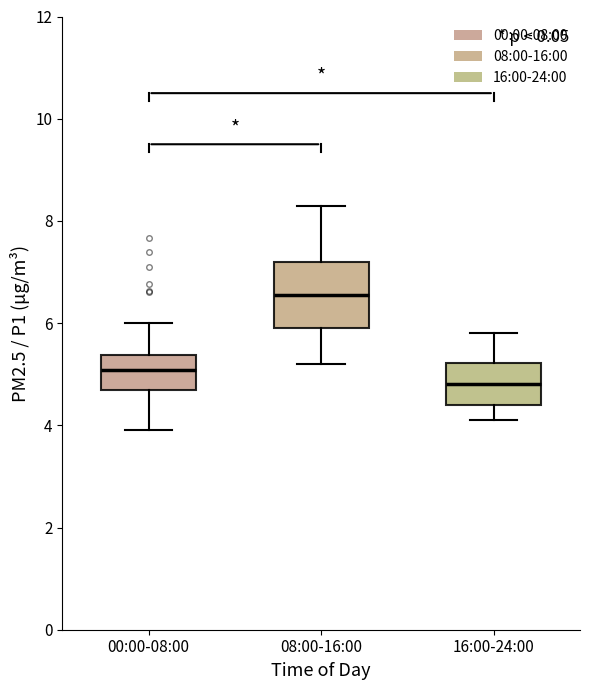

Comparing the boxes themselves (not the whiskers), which one is the tallest?

08:00-16:00